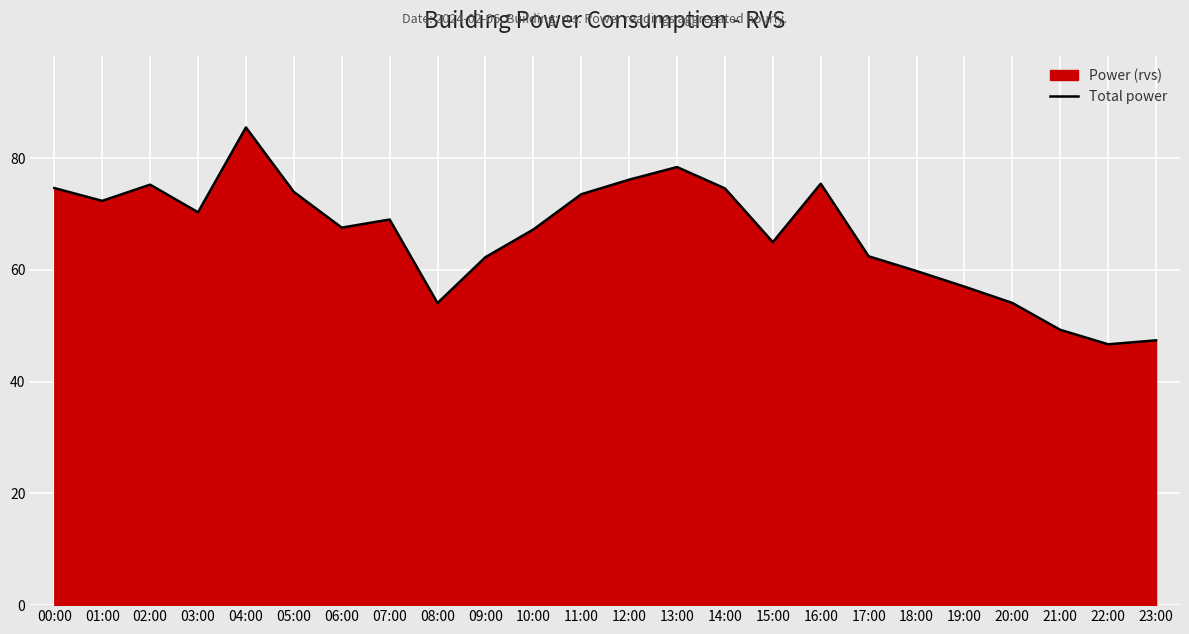

True or false: the data shows 15.9 at 18:00.

False